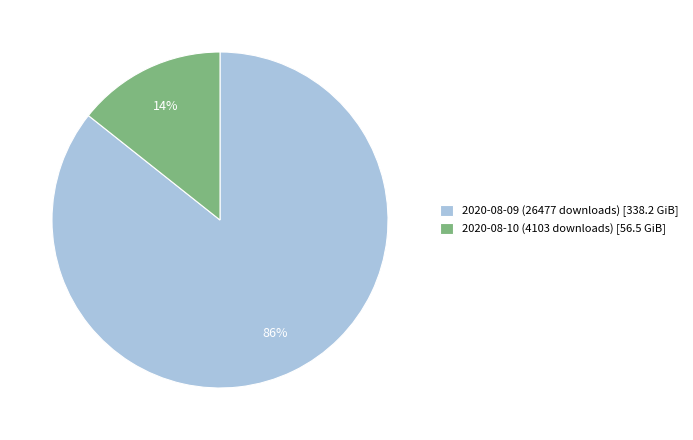

Do 2020-08-09 (26477 downloads) [338.2 GiB] and 2020-08-10 (4103 downloads) [56.5 GiB] together represent more than half of the pie?

Yes